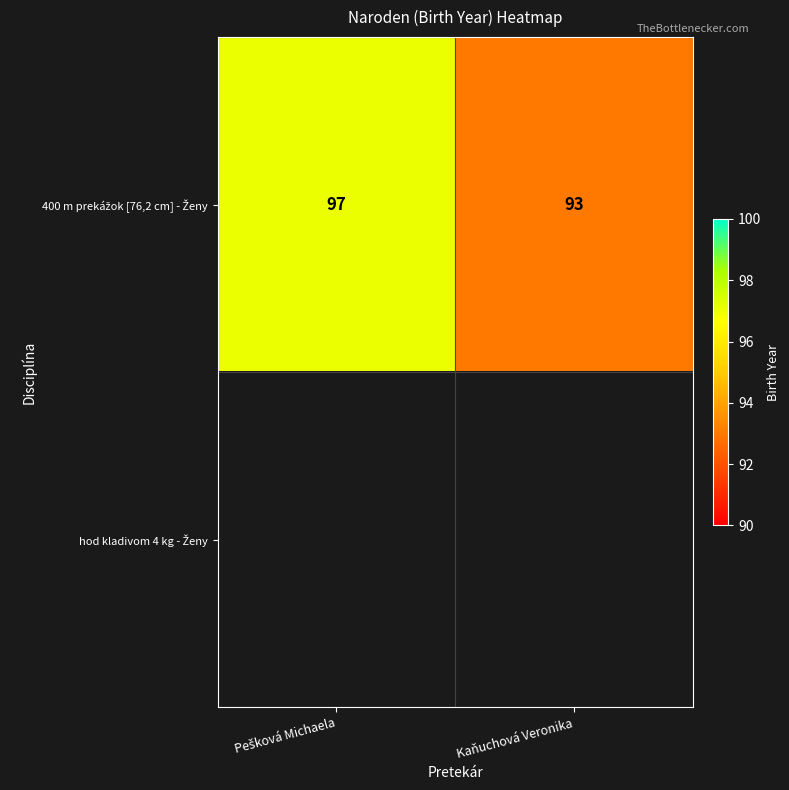

Is it true that 400 m prekážok [76,2 cm] - Ženy equals 160.7 at Pešková Michaela?

False